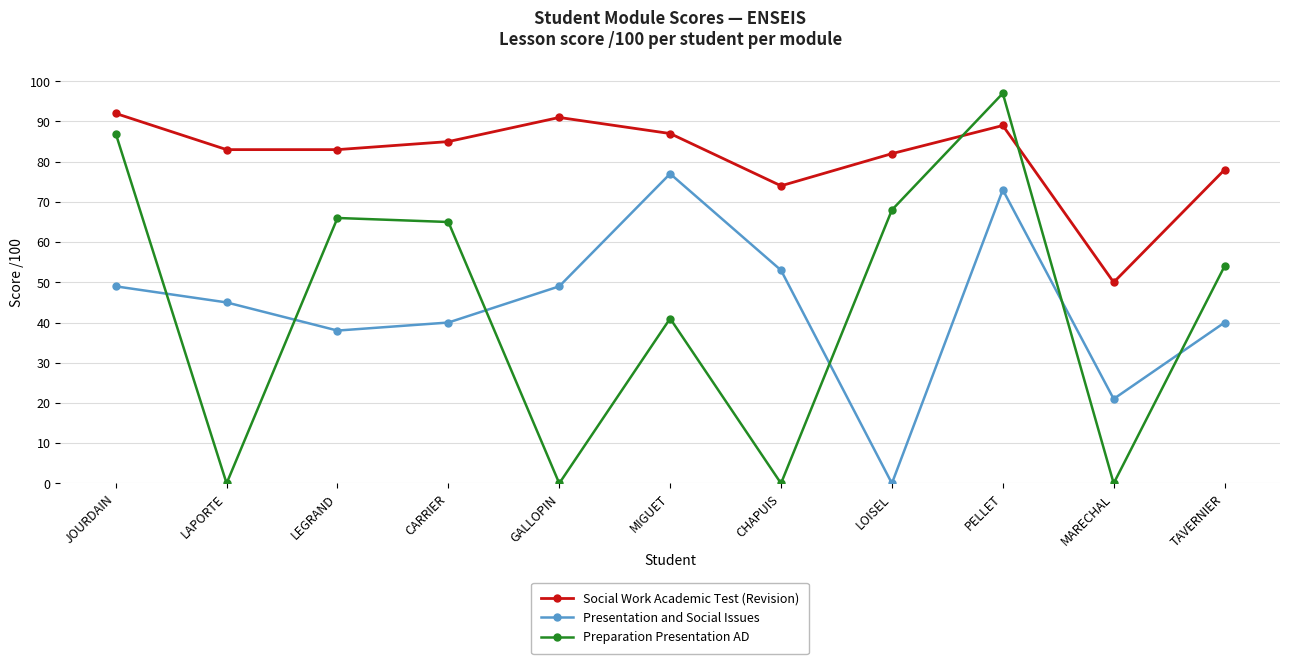

The value of Preparation Presentation AD at LEGRAND is 66. True or false?

True